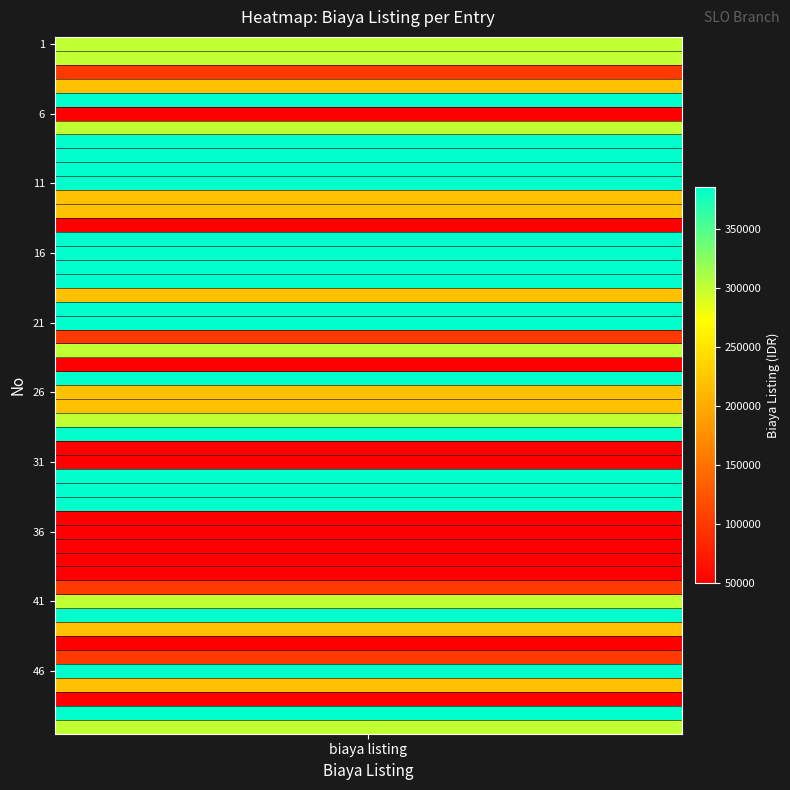

What is the minimum value shown in the chart?

50000